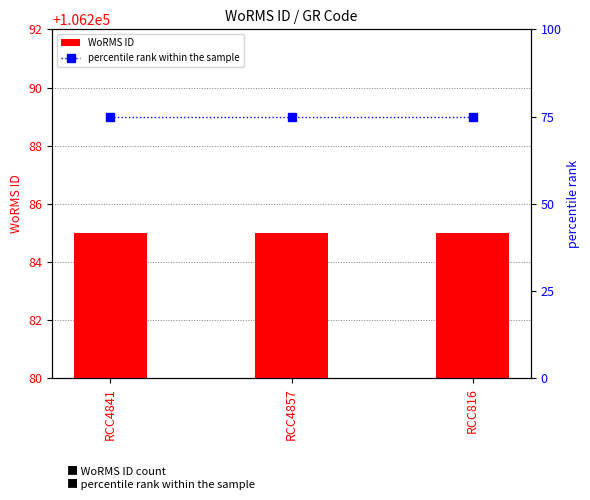

Between RCC816 and RCC4857, which is larger?

RCC816